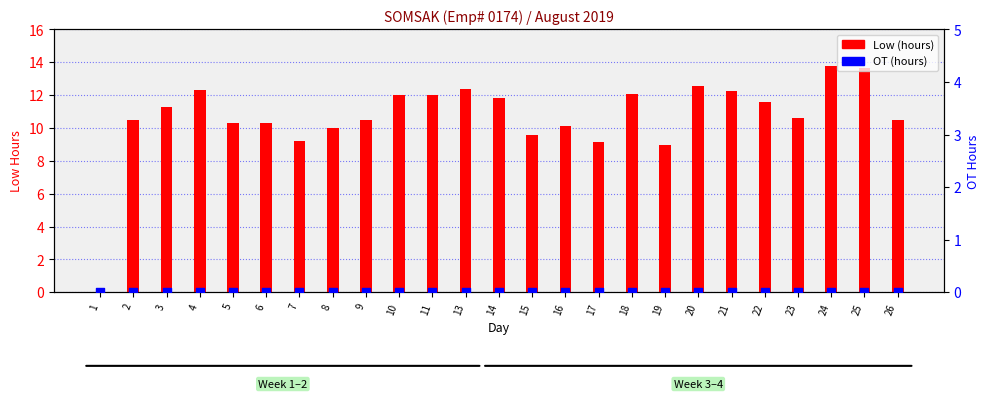

What is the total value across all series at 5?

10.3